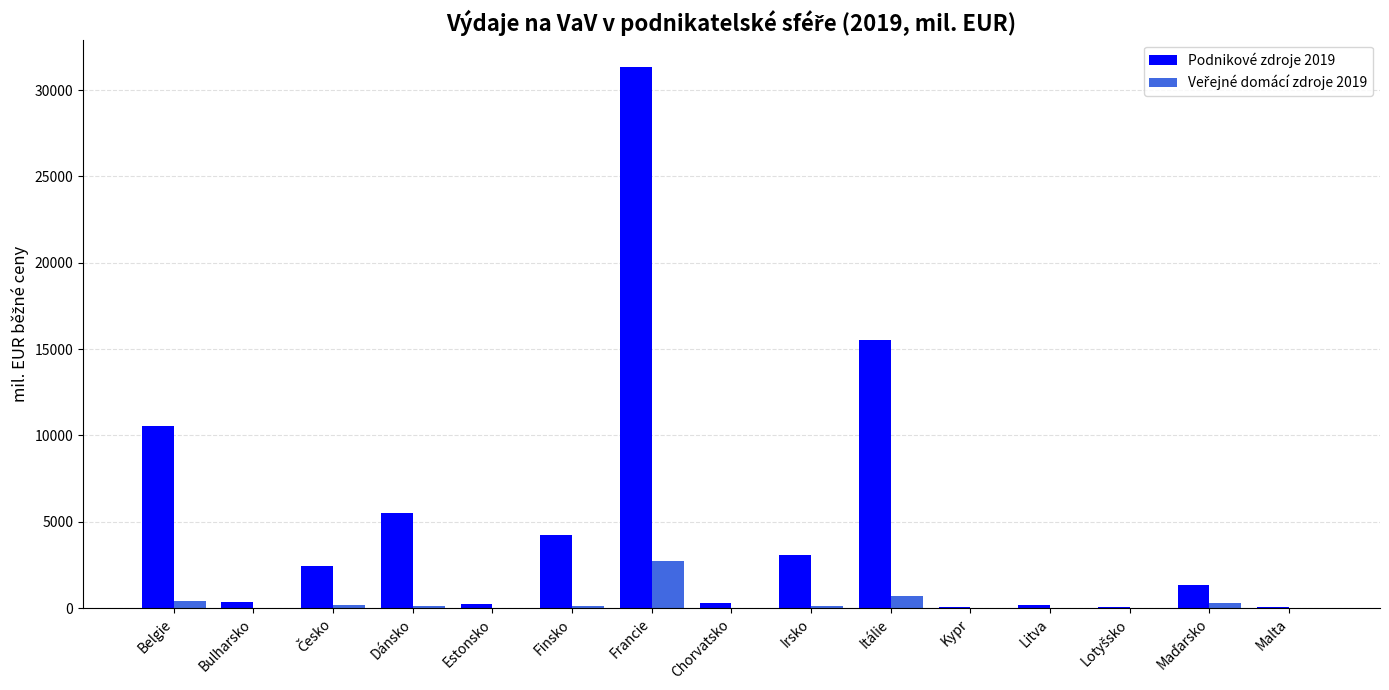

What is the sum of all Podnikové zdroje 2019 values?

75139.5